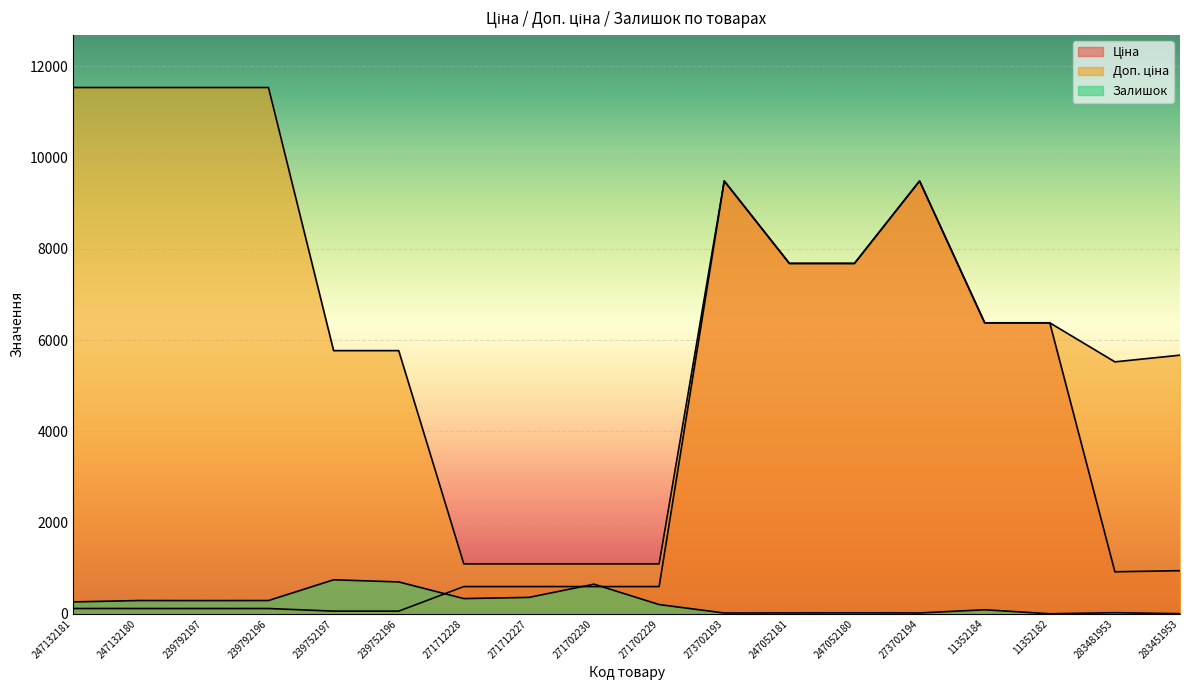

At which category is the sum across all series the highest?

273702194